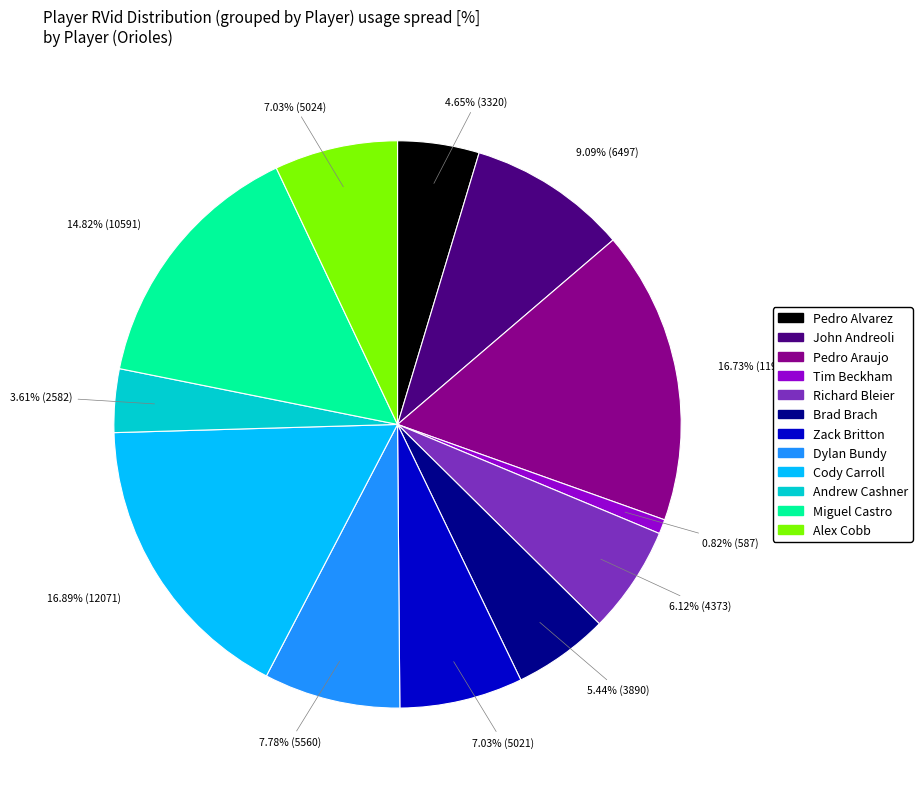

Approximately how many times larger is the value at John Andreoli compared to Richard Bleier?

1.5